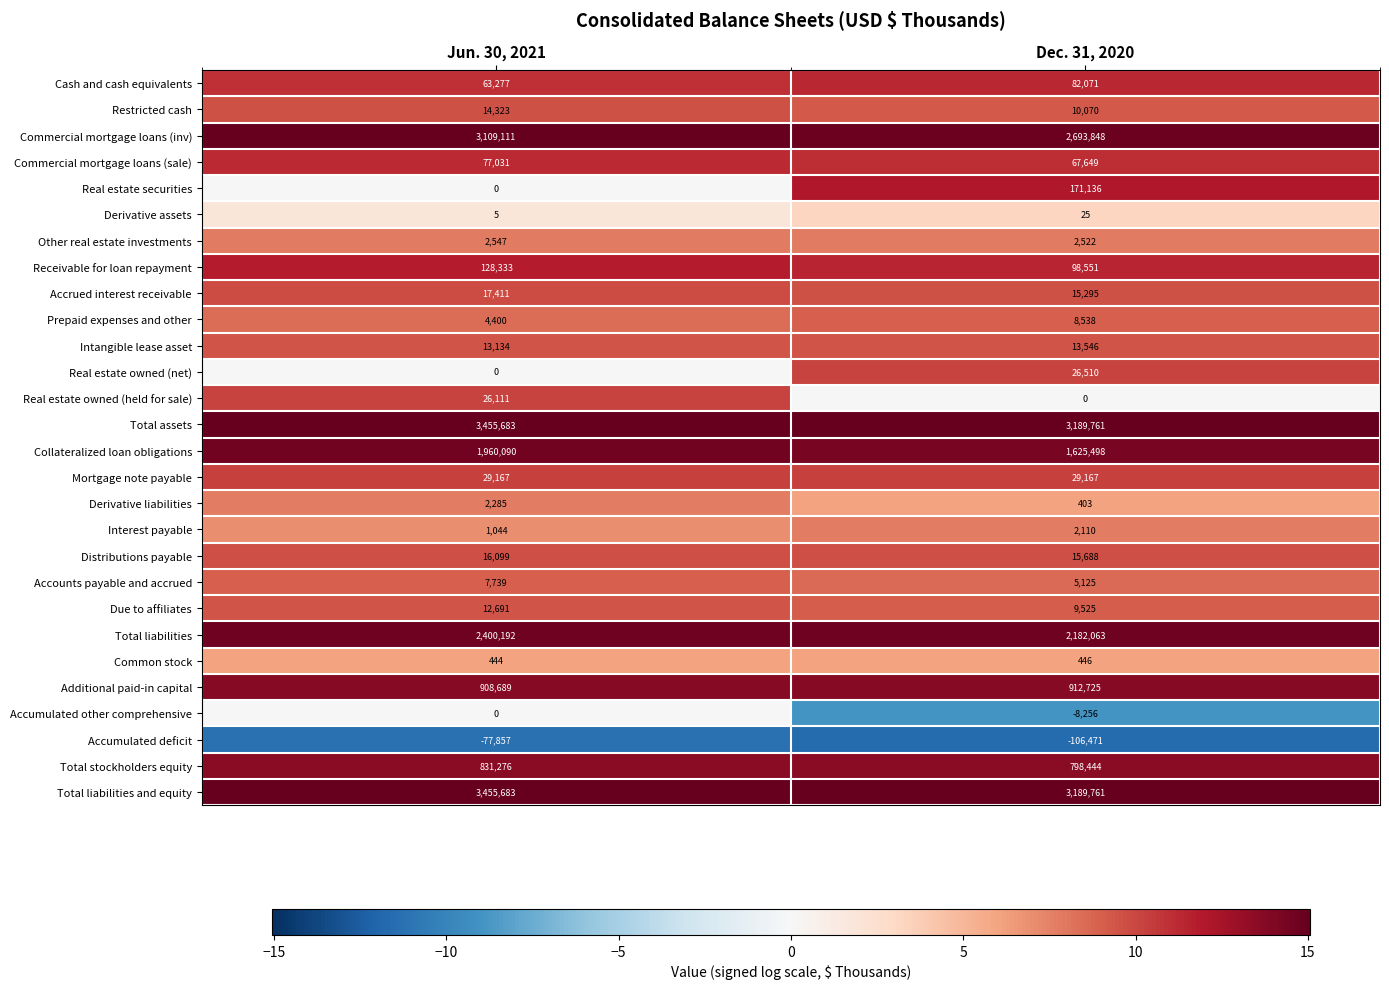

Read the Commercial mortgage loans (inv) value at Jun. 30, 2021.

3109111